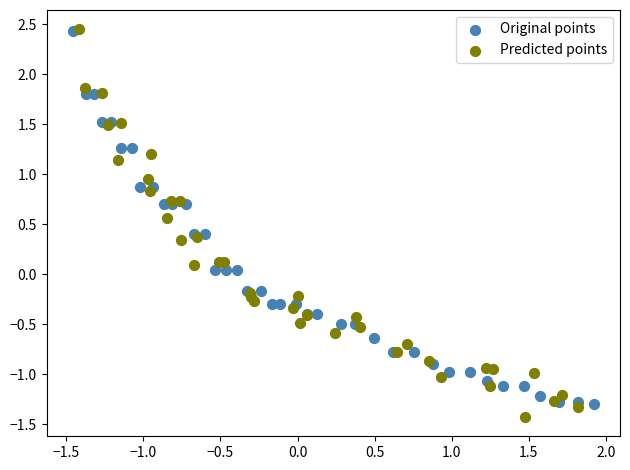

Which series has the largest Y range (max minus min)?

Predicted points